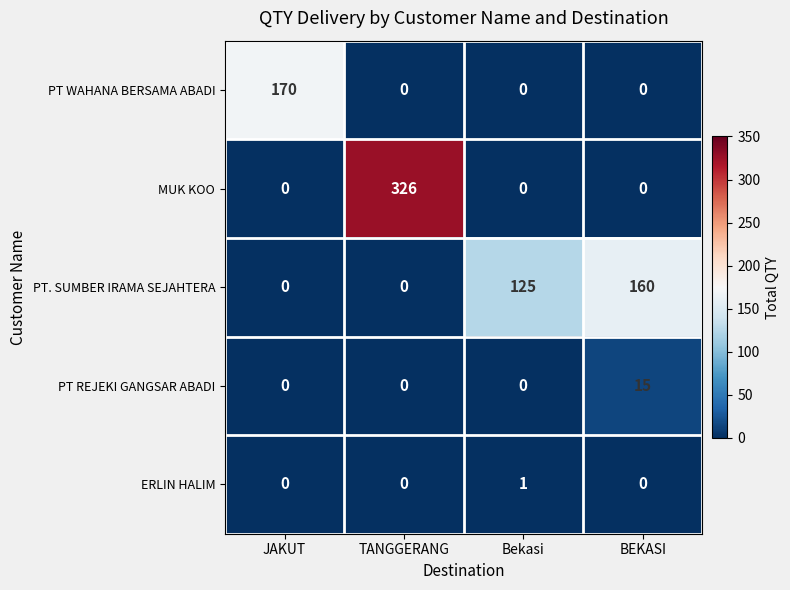

What is the difference between the maximum and minimum values in the PT WAHANA BERSAMA ABADI series?

170